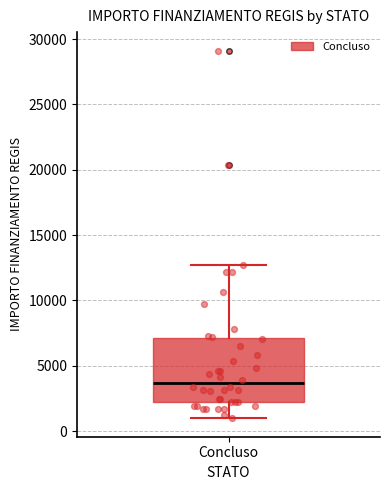

Transcribe this box plot: give where the median line is, the range the box spans, and where the two whiskers end, as read against the y-axis. The values are not printed on the chart, so give them approximately, as read against the axis.

median 3500, box 2000 to 7000, whiskers 1000 to 12500